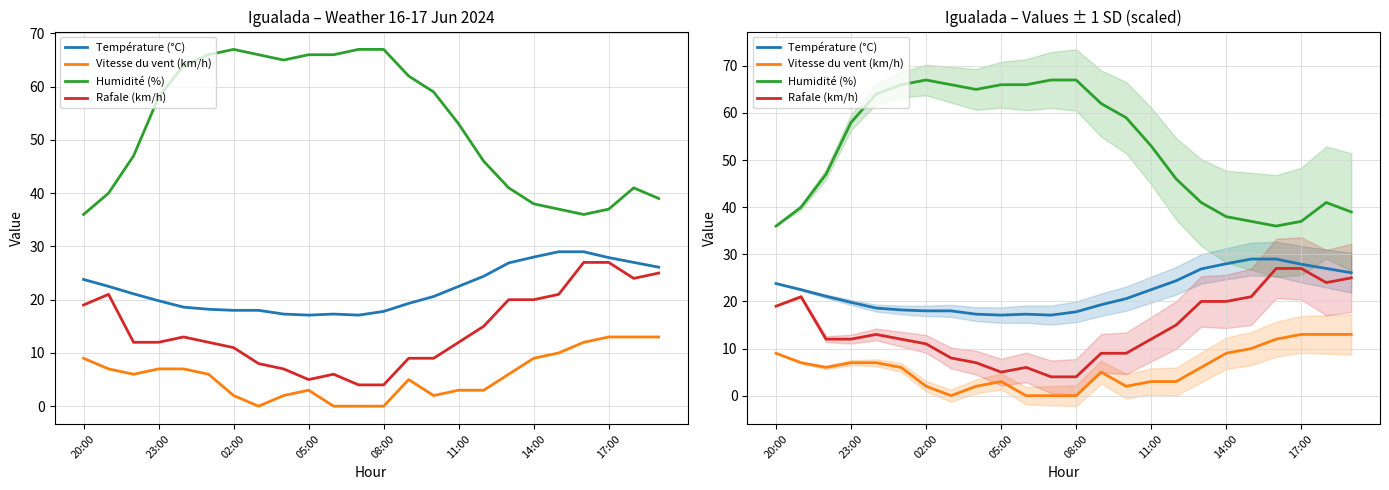

What are all the series names shown in the legend?

Température (°C), Vitesse du vent (km/h), Humidité (%), Rafale (km/h)